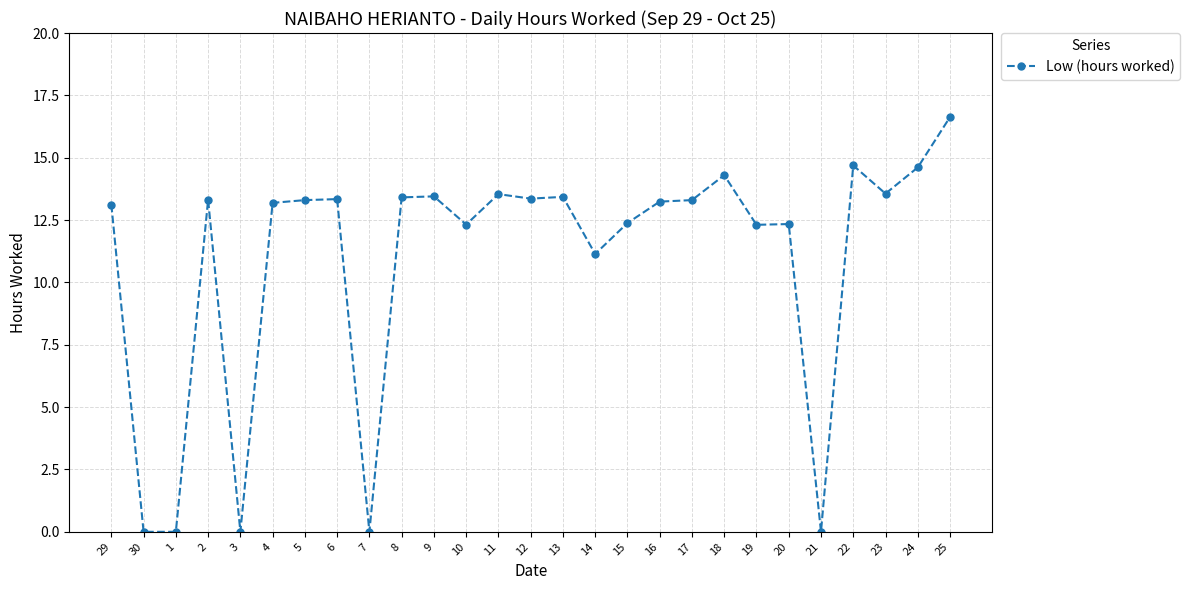

How many lines are shown in the chart?

1